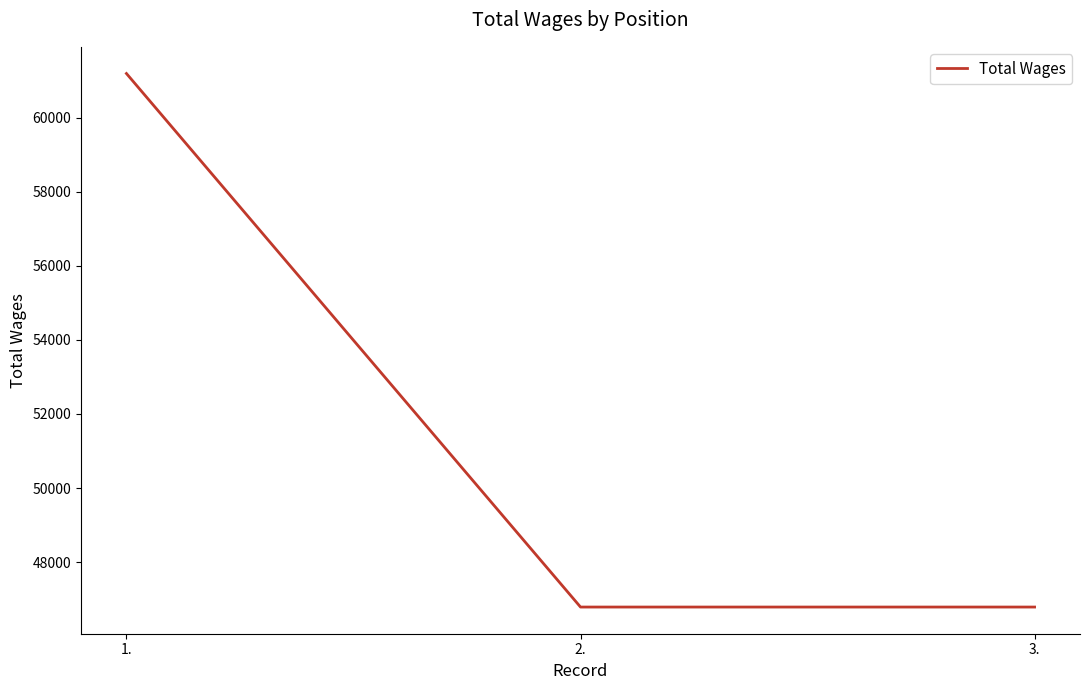

Is it true that the value at 1. is 41704?

False